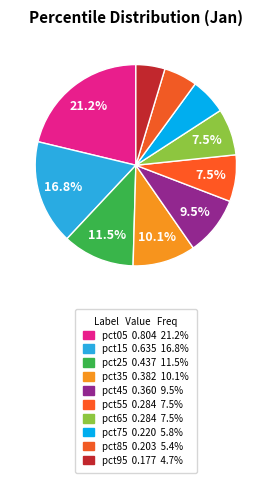

Between pct35 and pct45, which is larger?

pct35